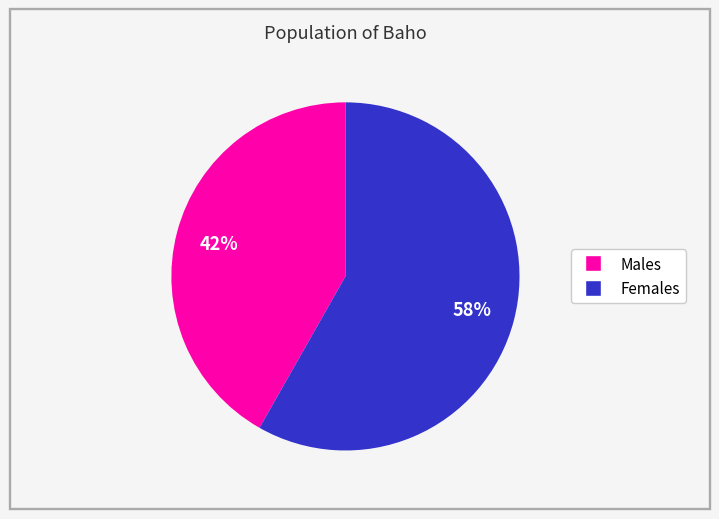

Is there a majority slice in this chart?

Yes